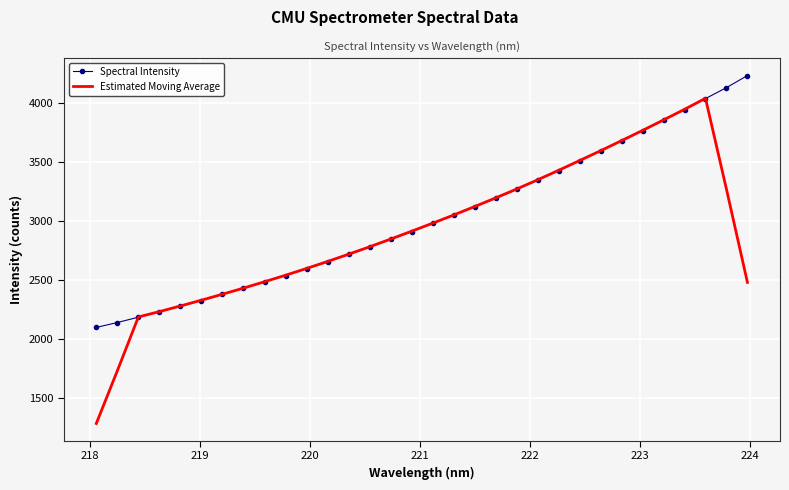

True or false: Spectral Intensity has more than 1 interior local peaks.

False